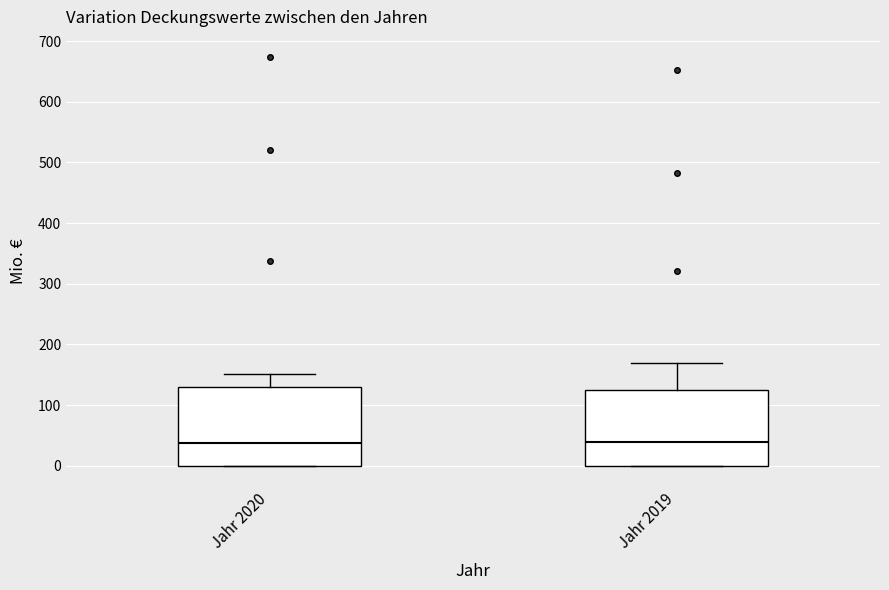

Reading left to right, read every box against the y-axis: the position of its median line, the range the box covers, and the ends of its whiskers. The values are not printed on the chart, so give them approximately, as read against the axis.

Jahr 2020: median 40, box 0 to 130, whiskers 0 to 150
Jahr 2019: median 40, box 0 to 120, whiskers 0 to 170